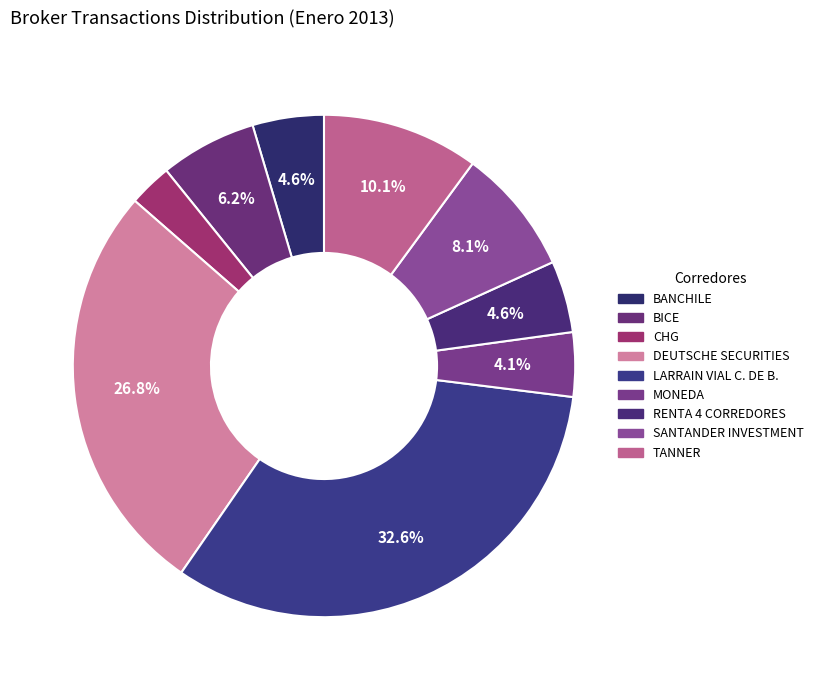

The LARRAIN VIAL C. DE B. slice represents 33% of the pie. True or false?

True